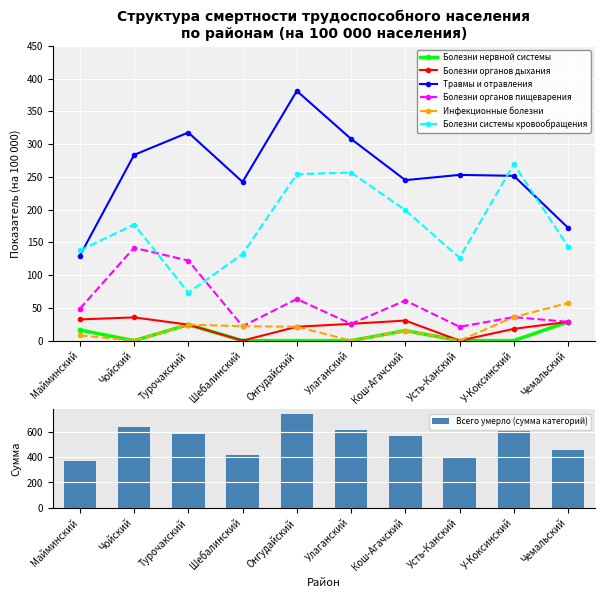

What is the label of the 10th bar from the right?

Майминский